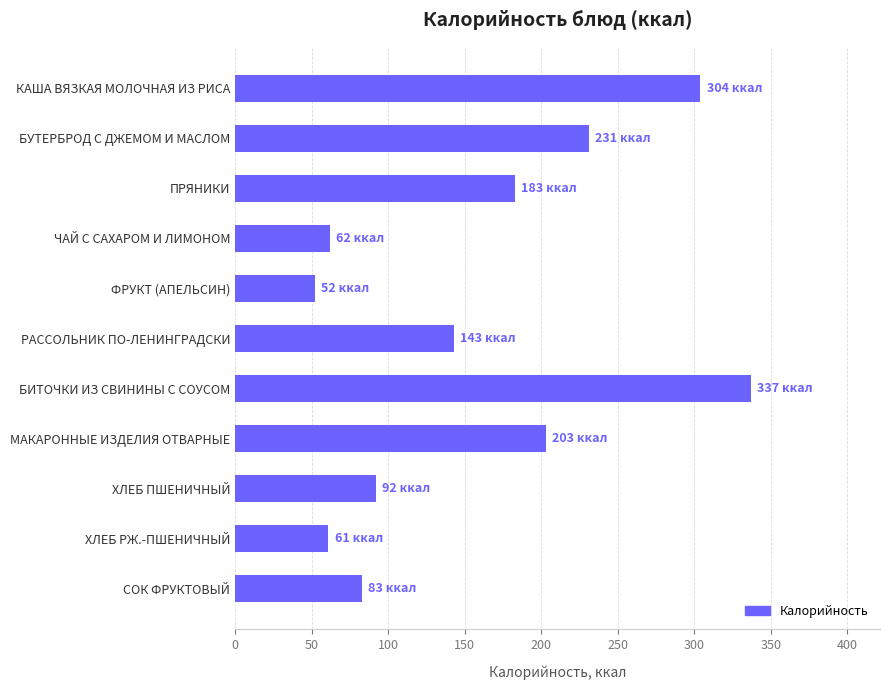

The chart shows a value of 337 at БИТОЧКИ ИЗ СВИНИНЫ С СОУСОМ. True or false?

True